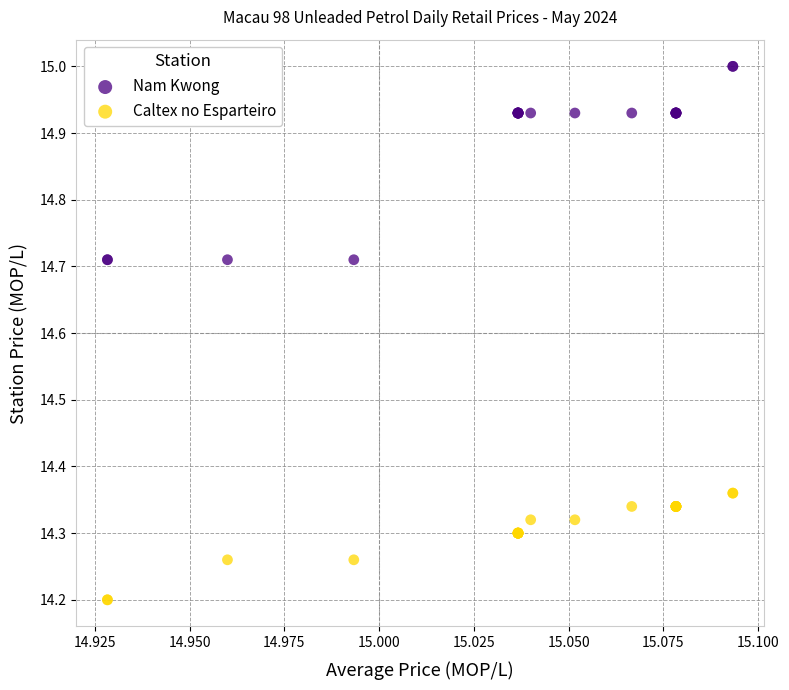

Which series has the largest Y range (max minus min)?

Nam Kwong